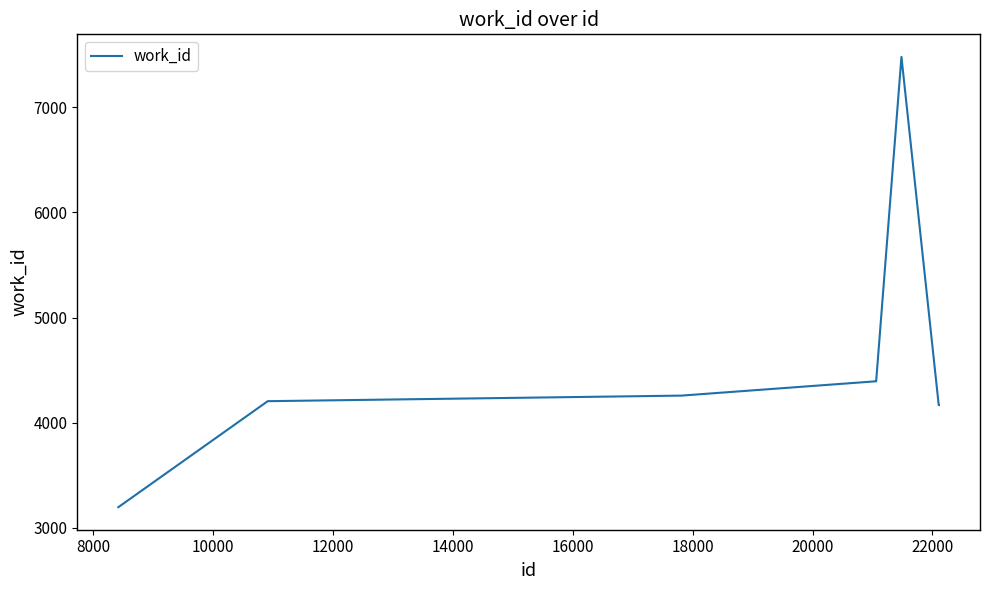

Does the chart display data point markers on the line(s)?

No